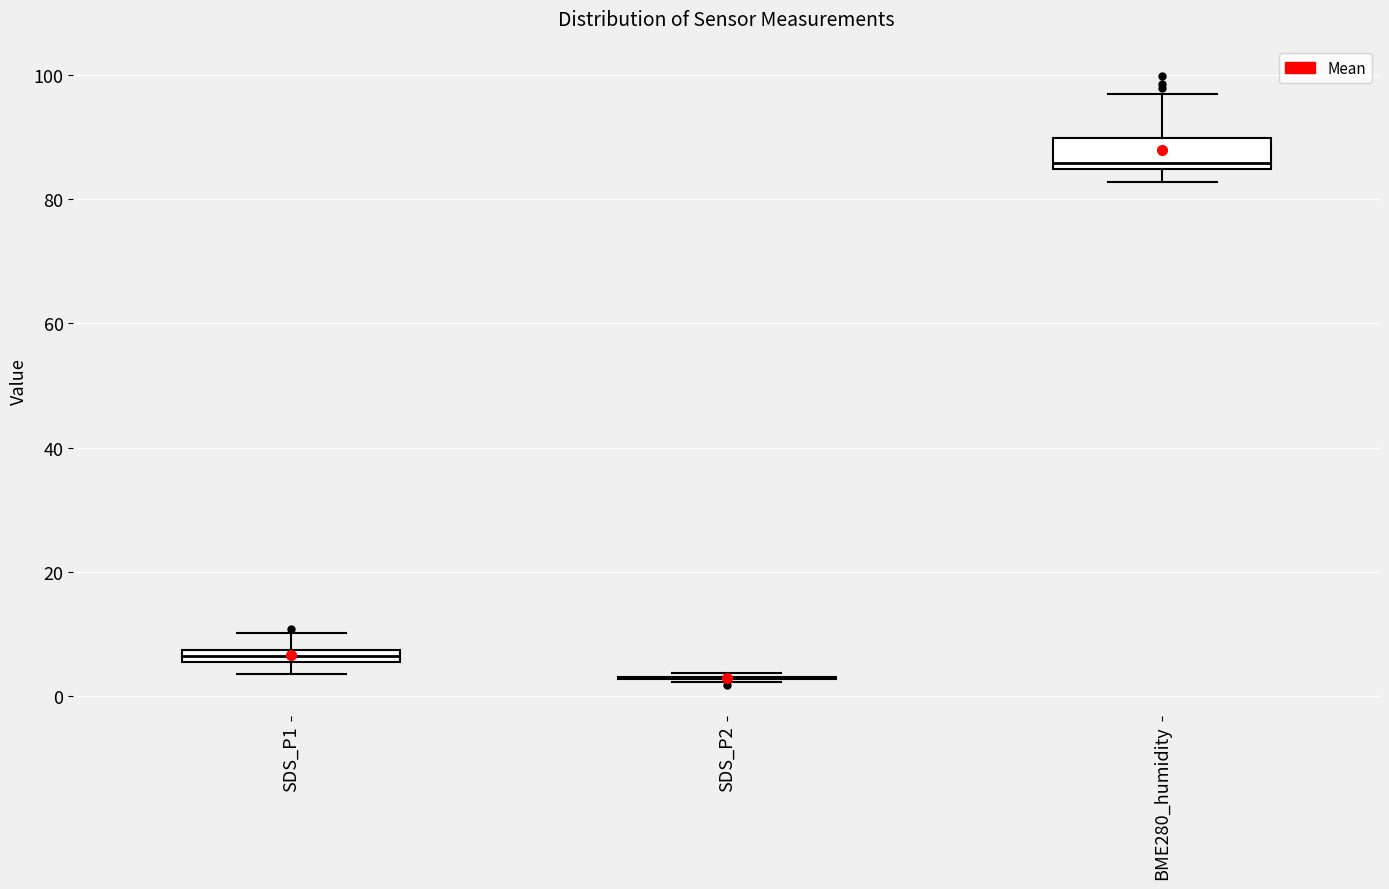

Which box is the tallest, from its lower edge to its upper edge?

BME280_humidity